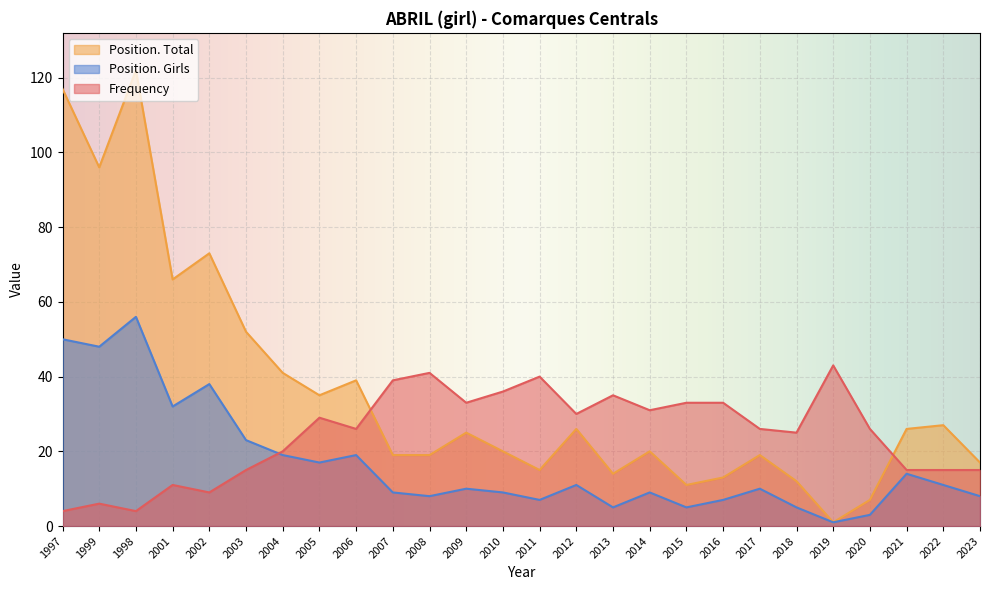

True or false: Frequency has more than 2 interior local peaks.

True